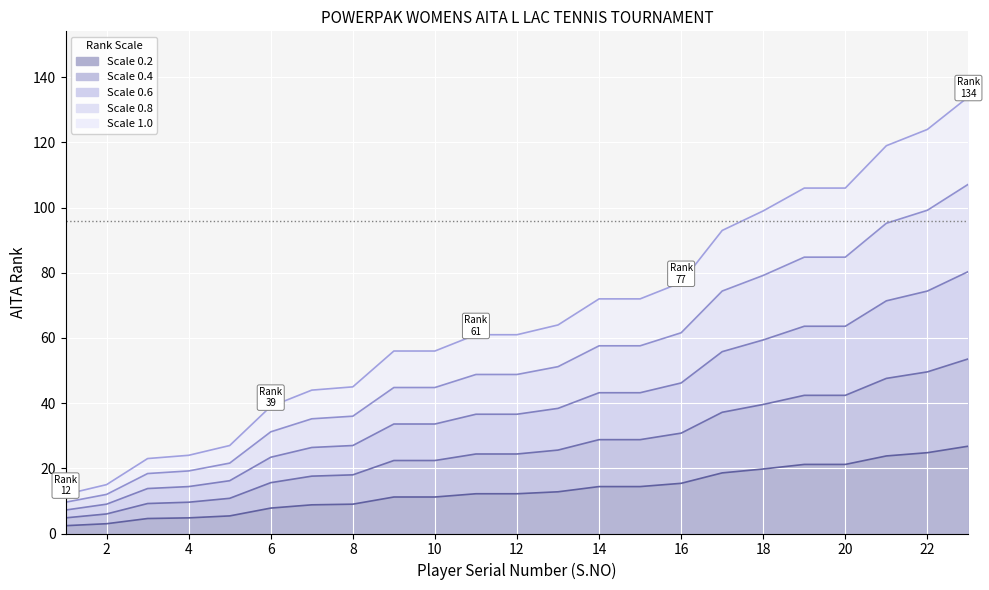

True or false: S.NO has more than 0 points higher than both neighbors.

False